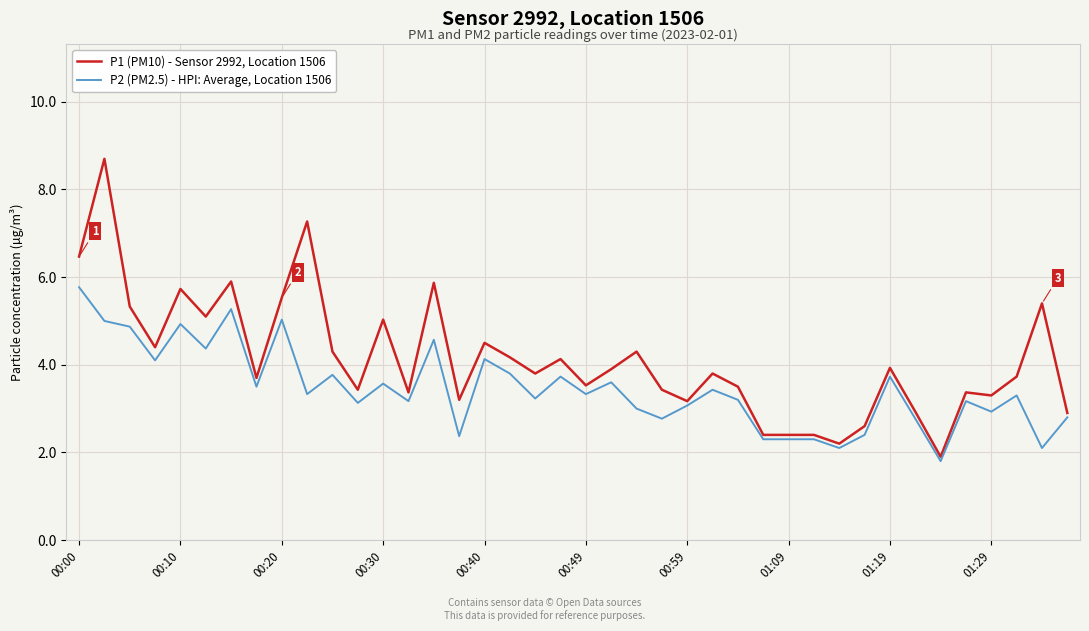

How many values in the P1 (PM10) - Sensor 2992, Location 1506 series are below 3?

8